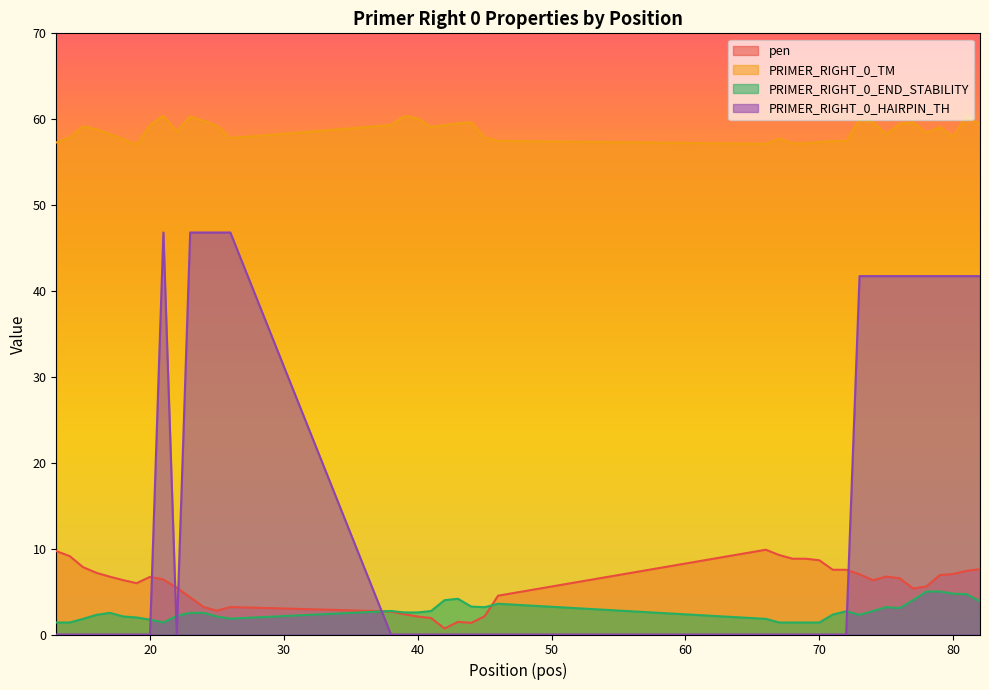

What is the sum of all PRIMER_RIGHT_0_HAIRPIN_TH values?

651.4